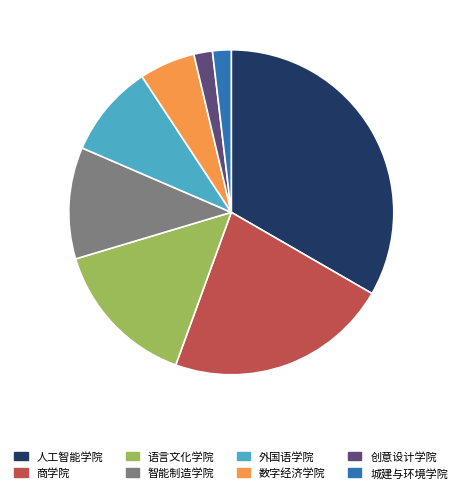

Combined, do 数字经济学院 and 外国语学院 account for over 50%?

No